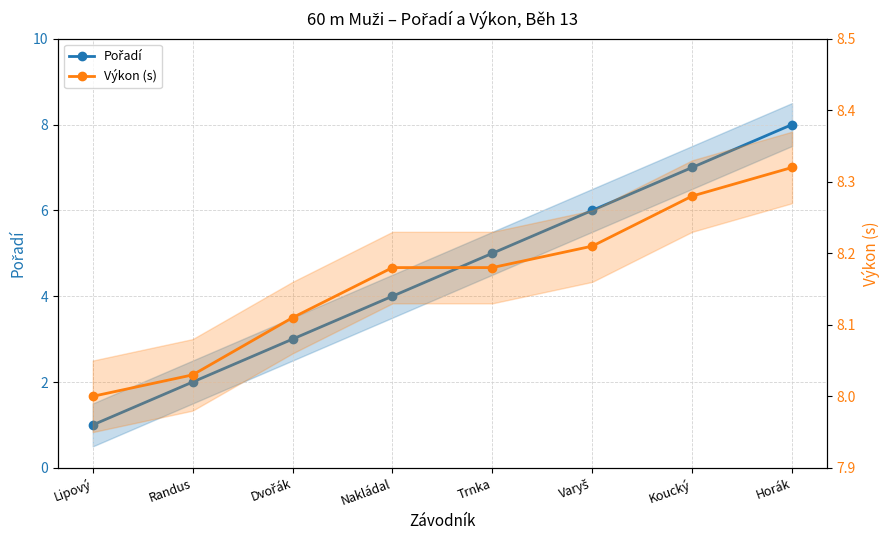

What is the highest value of the Pořadí series?

8.0